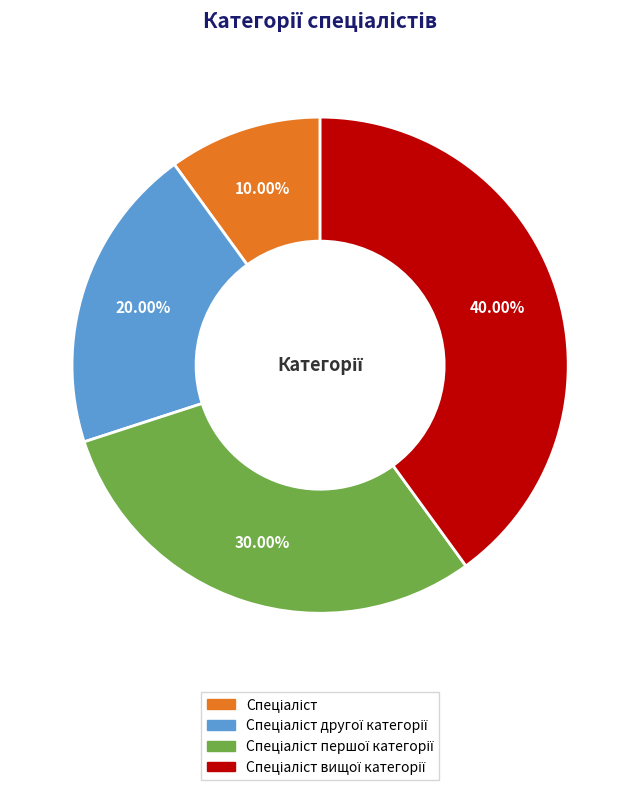

Is there a majority slice in this chart?

No